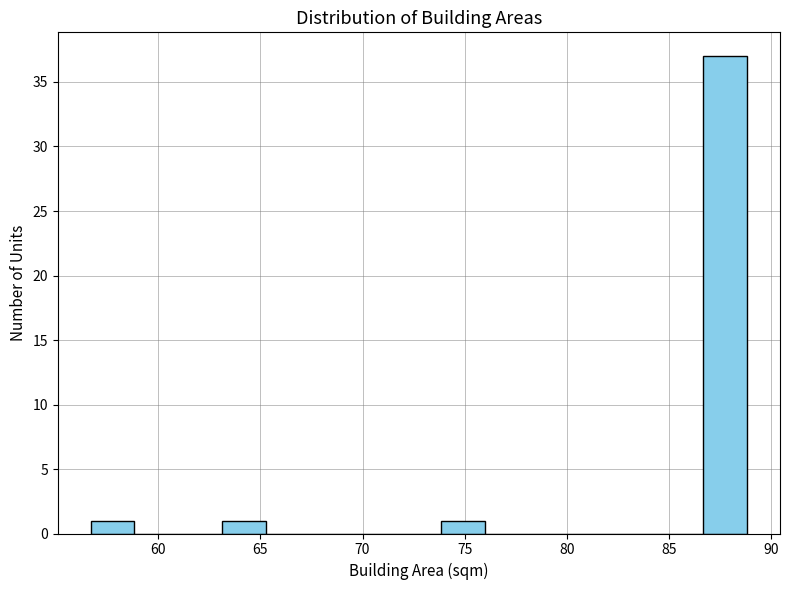

Reading left to right, list every bar in this chart as the range it spans on the x-axis followed by its height. Neither the bar edges nor the heights are printed on the chart, so give them approximately, as read against the axes.

56.5 to 59.0: 1
59.0 to 61.0: 0
61.0 to 63.0: 0
63.0 to 65.5: 1
65.5 to 67.5: 0
67.5 to 69.5: 0
69.5 to 71.5: 0
71.5 to 74.0: 0
74.0 to 76.0: 1
76.0 to 78.0: 0
78.0 to 80.5: 0
80.5 to 82.5: 0
82.5 to 84.5: 0
84.5 to 86.5: 0
86.5 to 89.0: 37